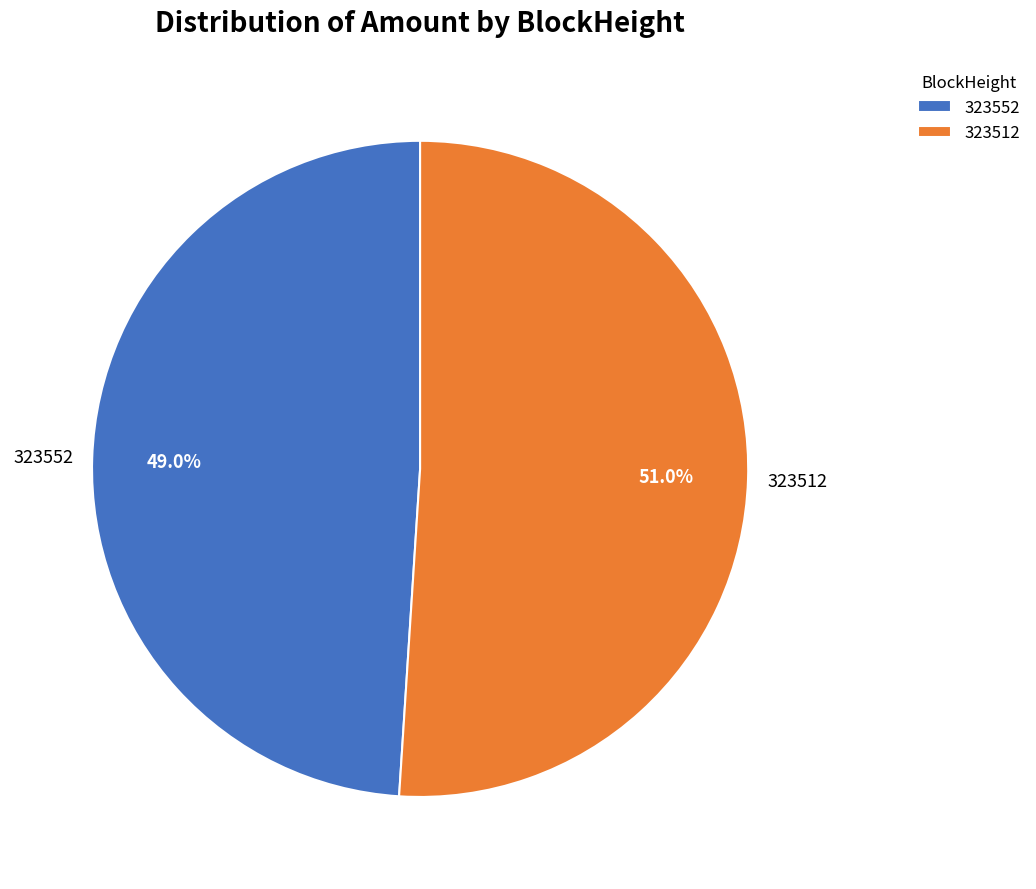

To the nearest percent, what is the combined percentage of 323512 and 323552?

100%